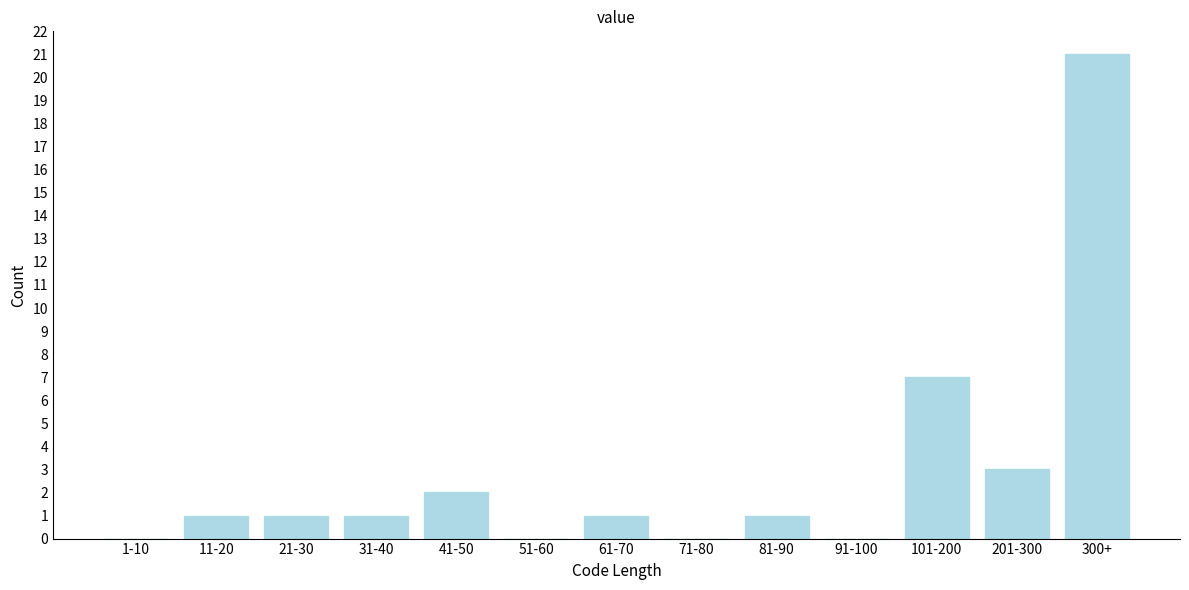

Reading right to left, list all the values displayed in this chart.

300+=21	201-300=3	101-200=7	91-100=0	81-90=1	71-80=0	61-70=1	51-60=0	41-50=2	31-40=1	21-30=1	11-20=1	1-10=0